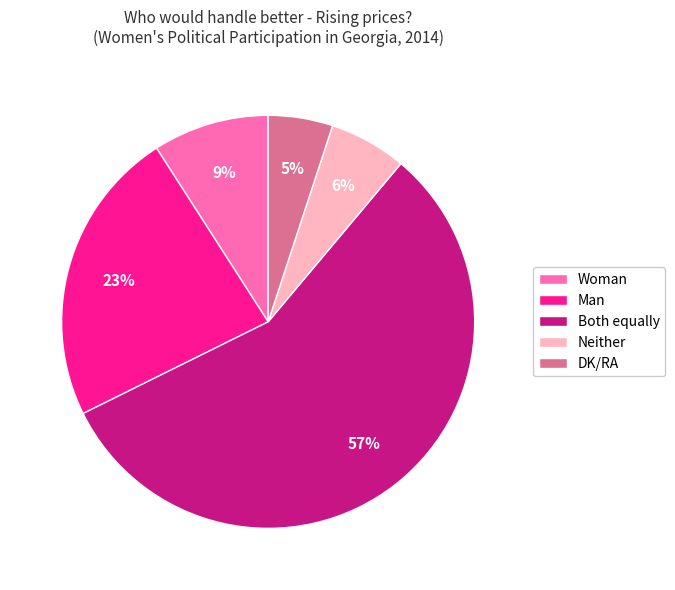

What is the smallest slice in the pie chart?

DK/RA